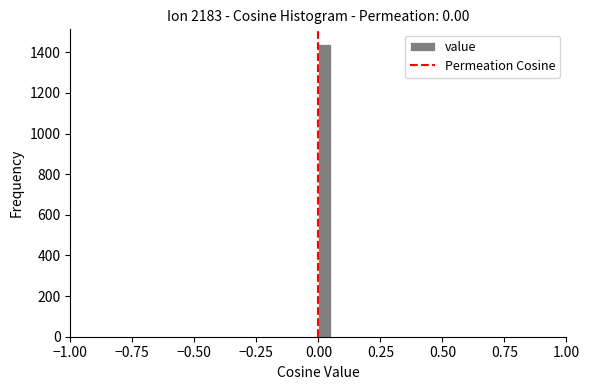

Read against the x-axis, roughly where is the centre of the tallest bar?

0.05